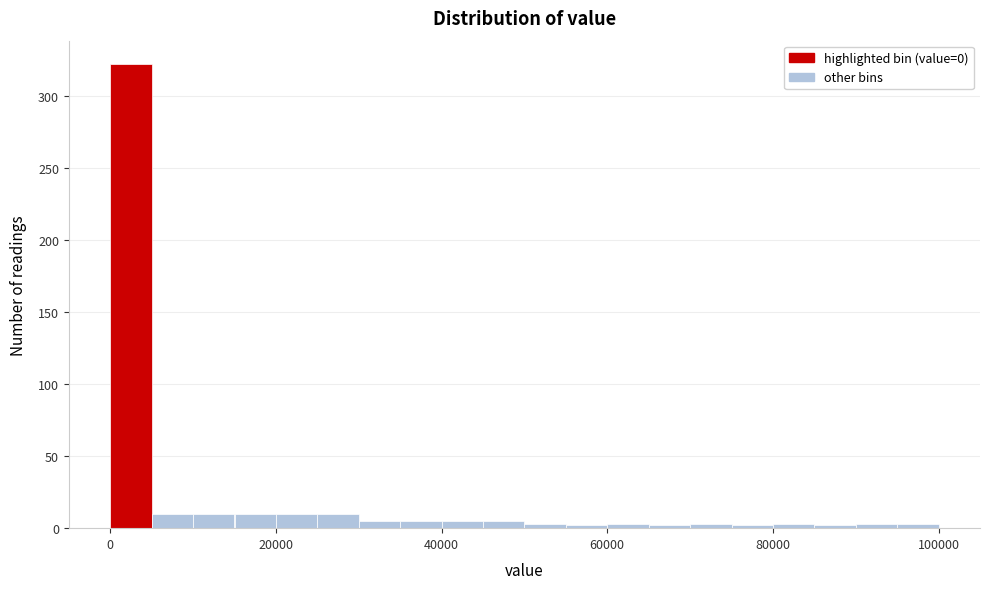

Read against the x-axis, roughly where is the centre of the tallest bar?

2000